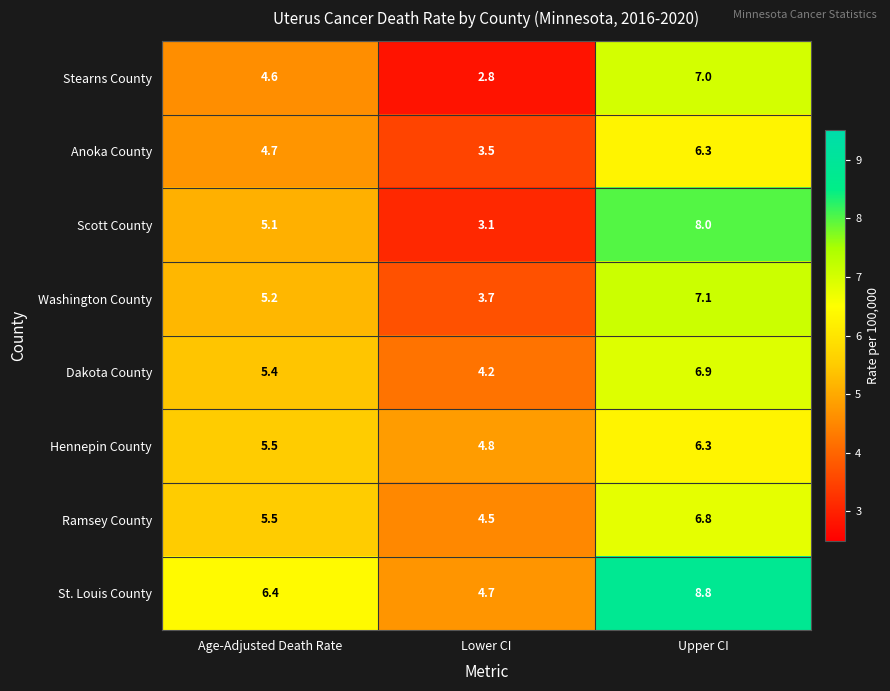

Which series has the largest total across all categories?

St. Louis County